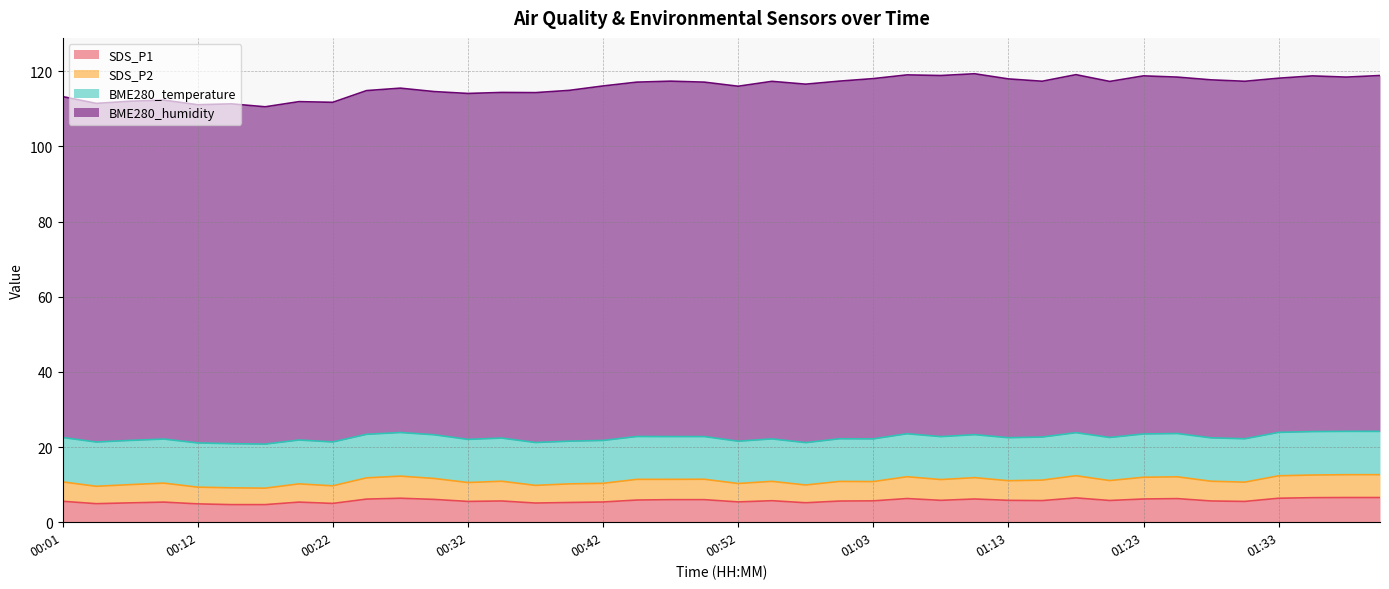

How many interior local peaks does the SDS_P1 series have?

9